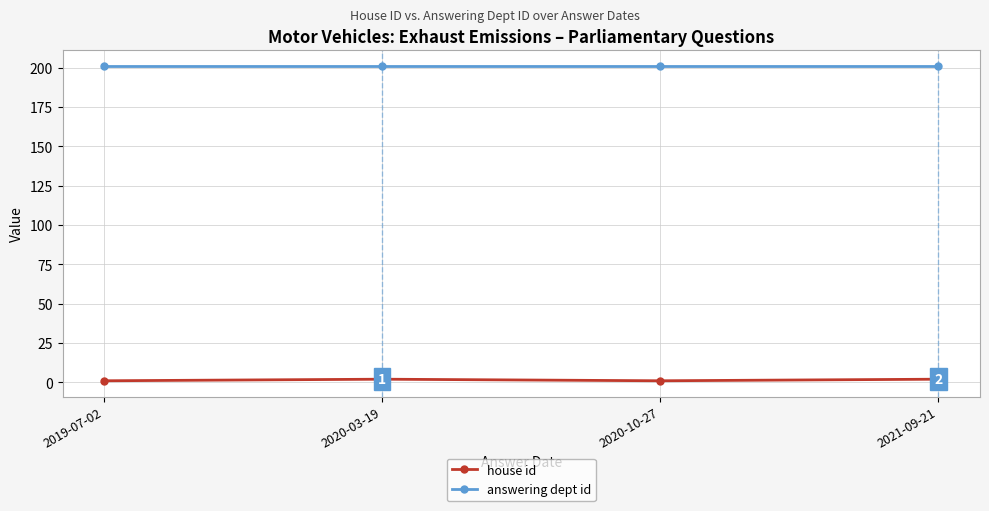

Count the number of categories in the chart.

4